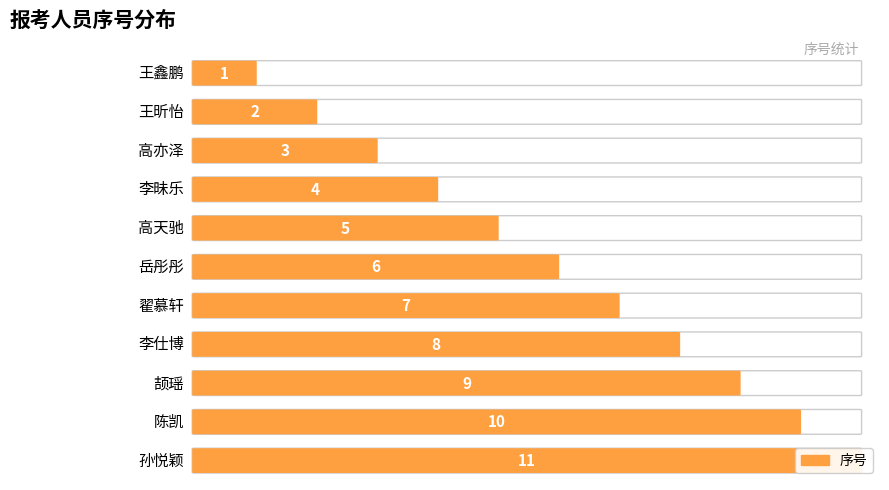

Reading left to right, what are all the values shown in this chart?

王鑫鹏=1	王昕怡=2	高亦泽=3	李昧乐=4	高天驰=5	岳彤彤=6	翟慕轩=7	李仕博=8	颉瑶=9	陈凯=10	孙悦颖=11